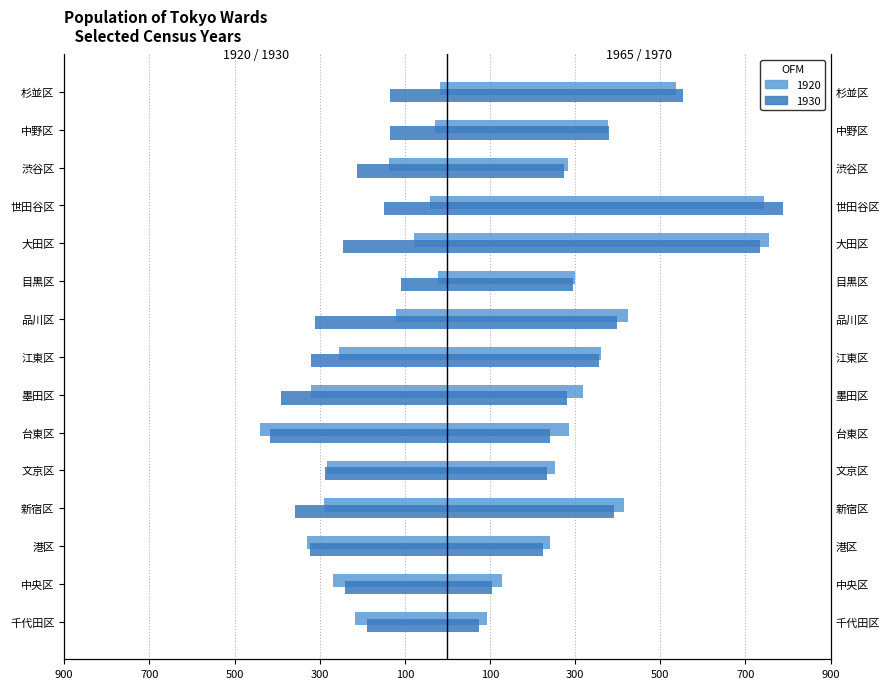

What is the spread (max minus min) of values at 墨田区?

708.7